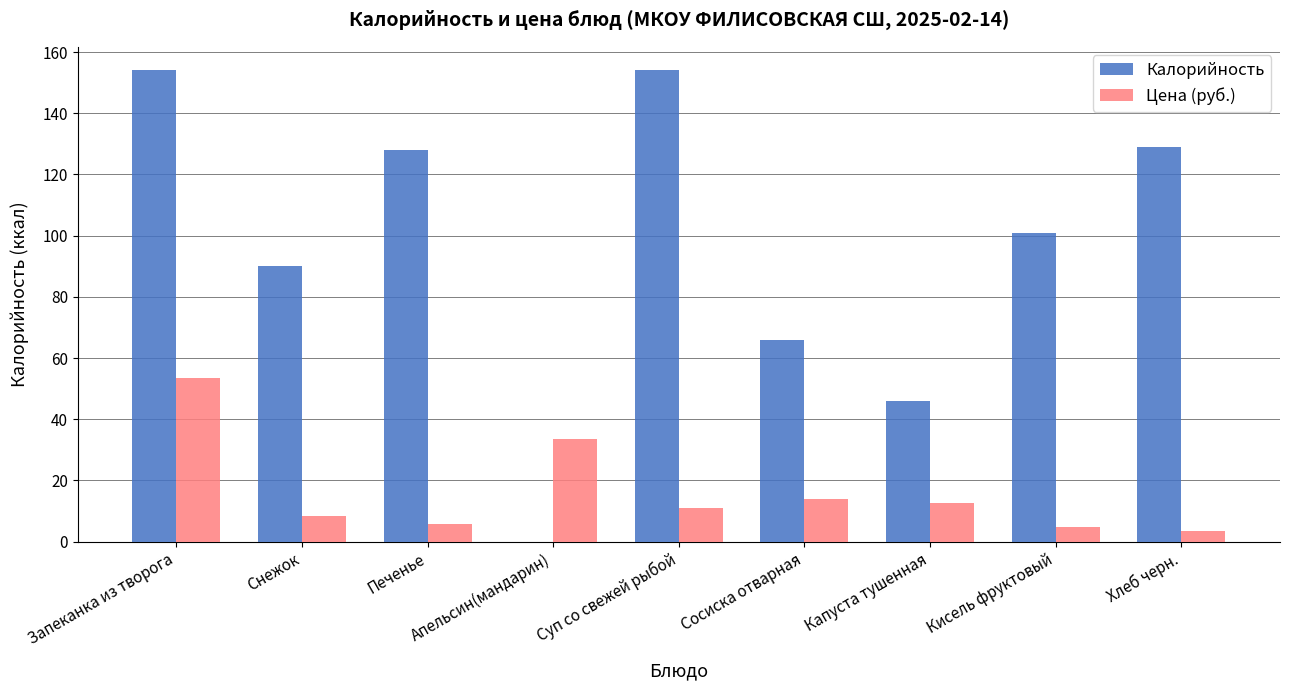

The value of Цена (руб.) at Снежок is 8.5. True or false?

True